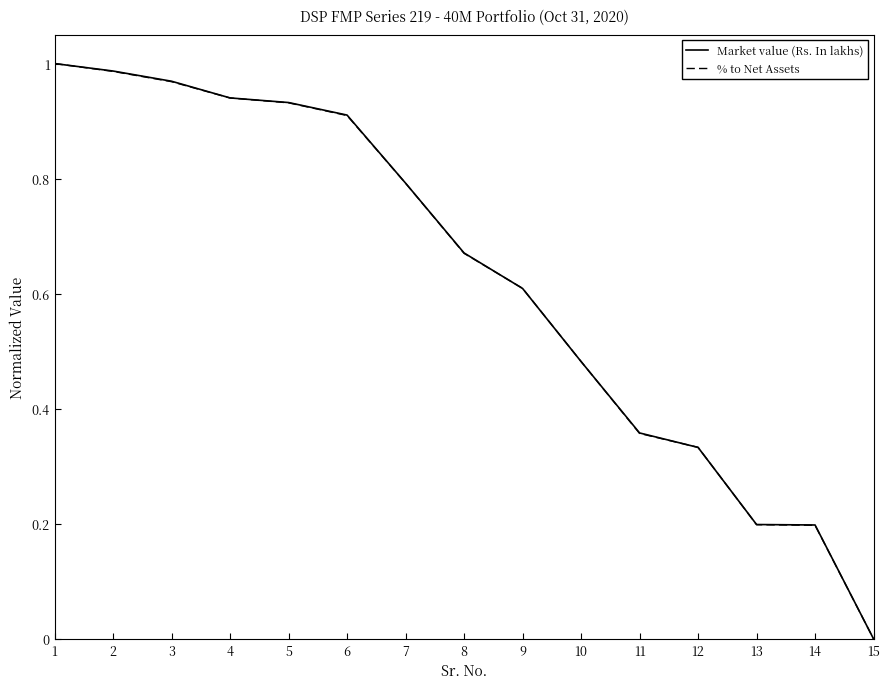

Which category has the lowest value in the Market value (Rs. In lakhs) series?

15